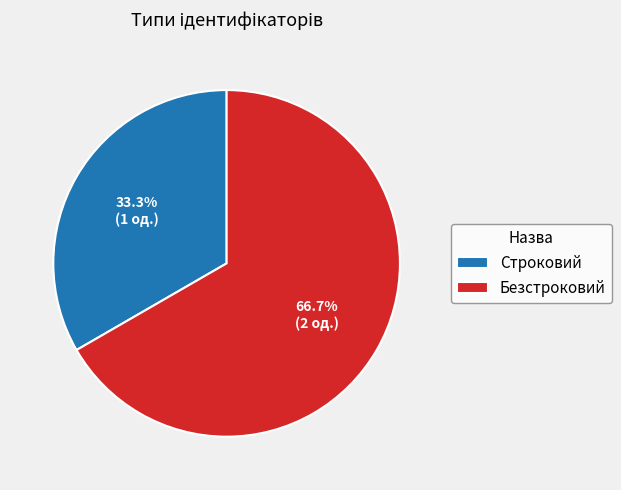

To the nearest percent, what is the difference between the Безстроковий and Строковий slice percentages?

33%